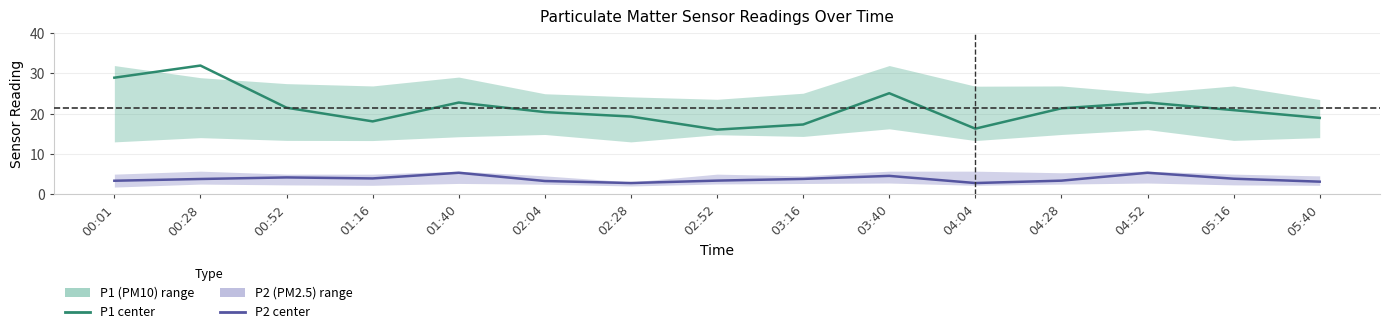

Rank the categories by P1 center value from lowest to highest.

02:52, 04:04, 03:16, 01:16, 05:40, 02:28, 02:04, 05:16, 04:28, 00:52, 01:40, 04:52, 03:40, 00:01, 00:28